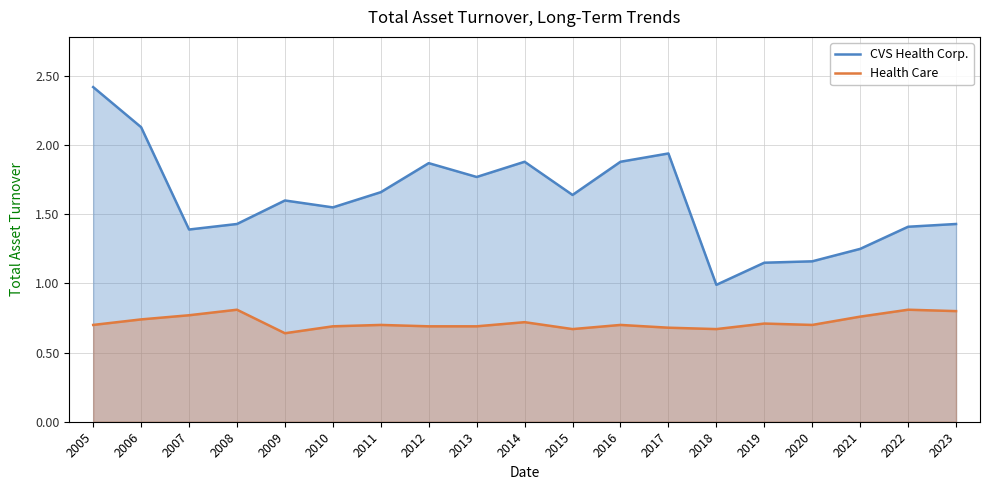

At which category is the sum across all series the highest?

2005